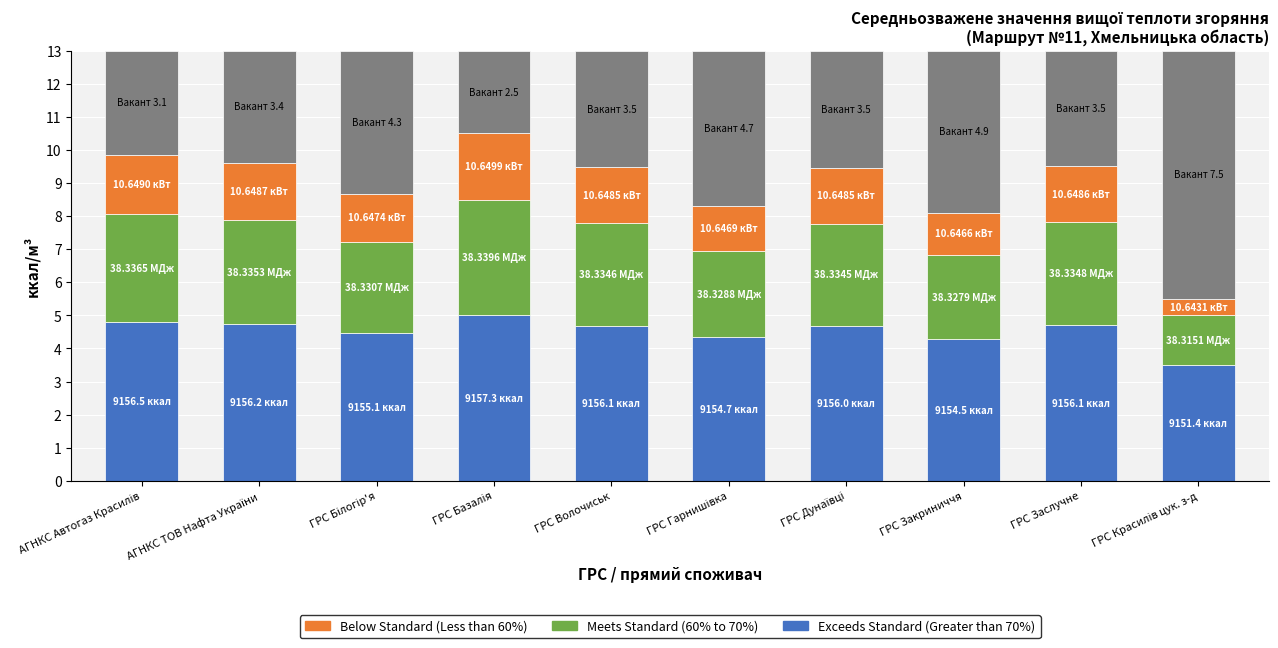

Which series has the largest total across all categories?

Exceeds Standard (Greater than 70%)